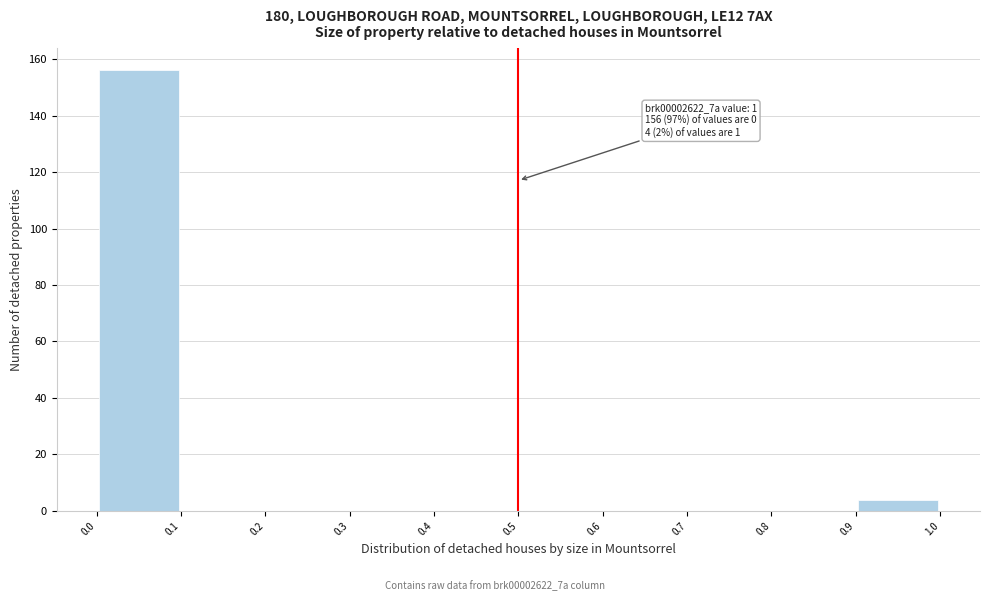

Which range on the x-axis has the tallest bar?

0.0 to 0.1